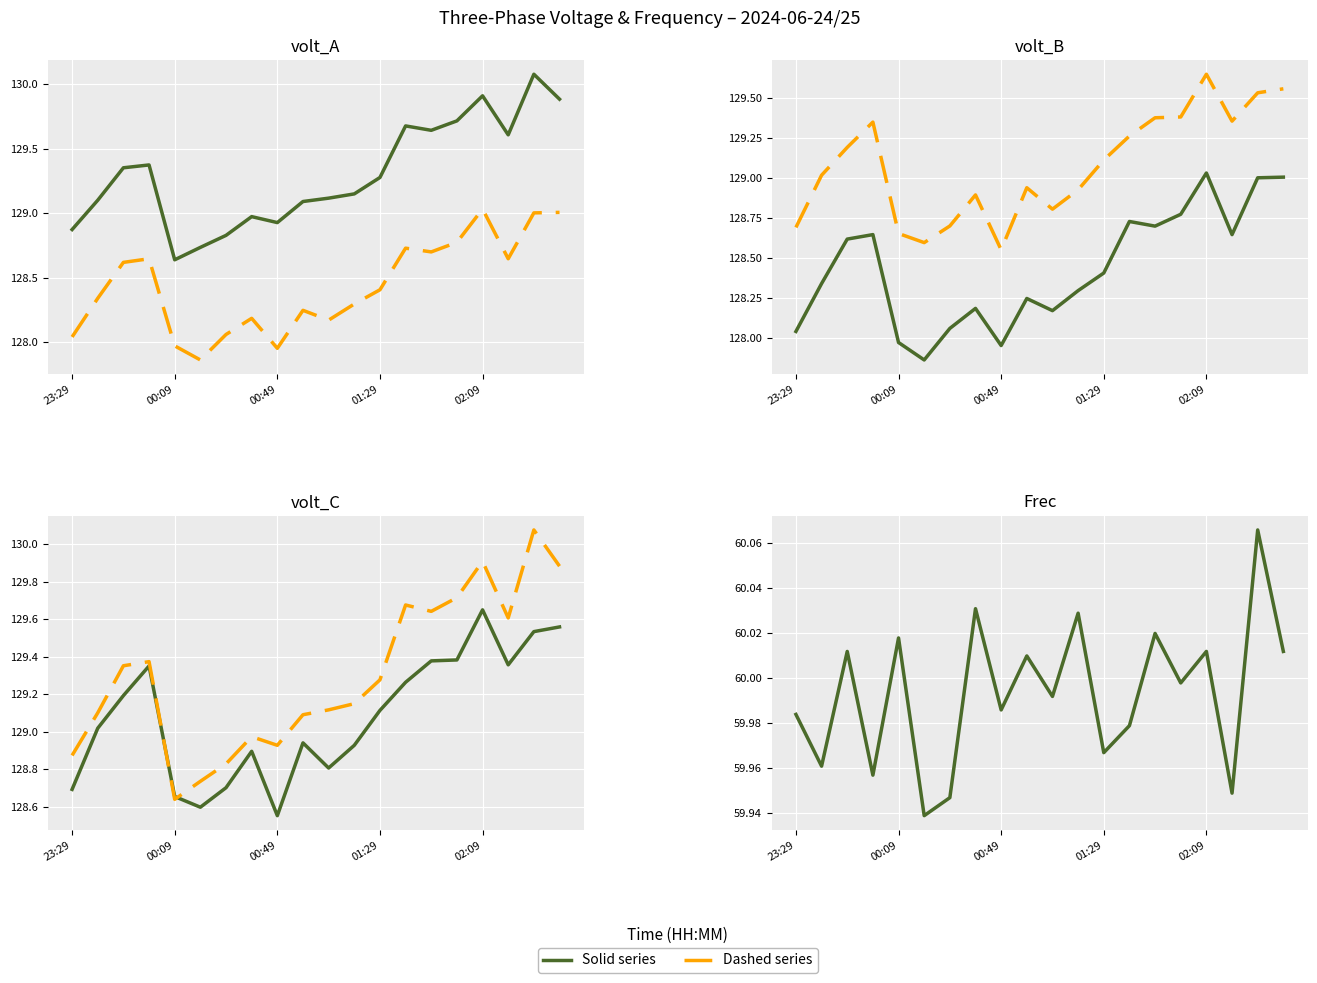

What is the highest value of the volt_A / Frec (solid) series?

60.1